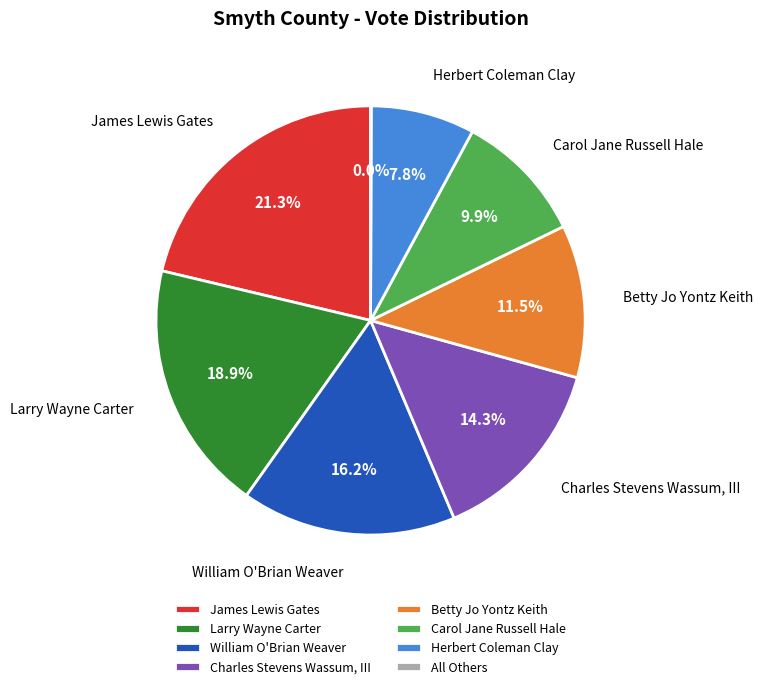

Which category has the biggest portion of the pie?

James Lewis Gates